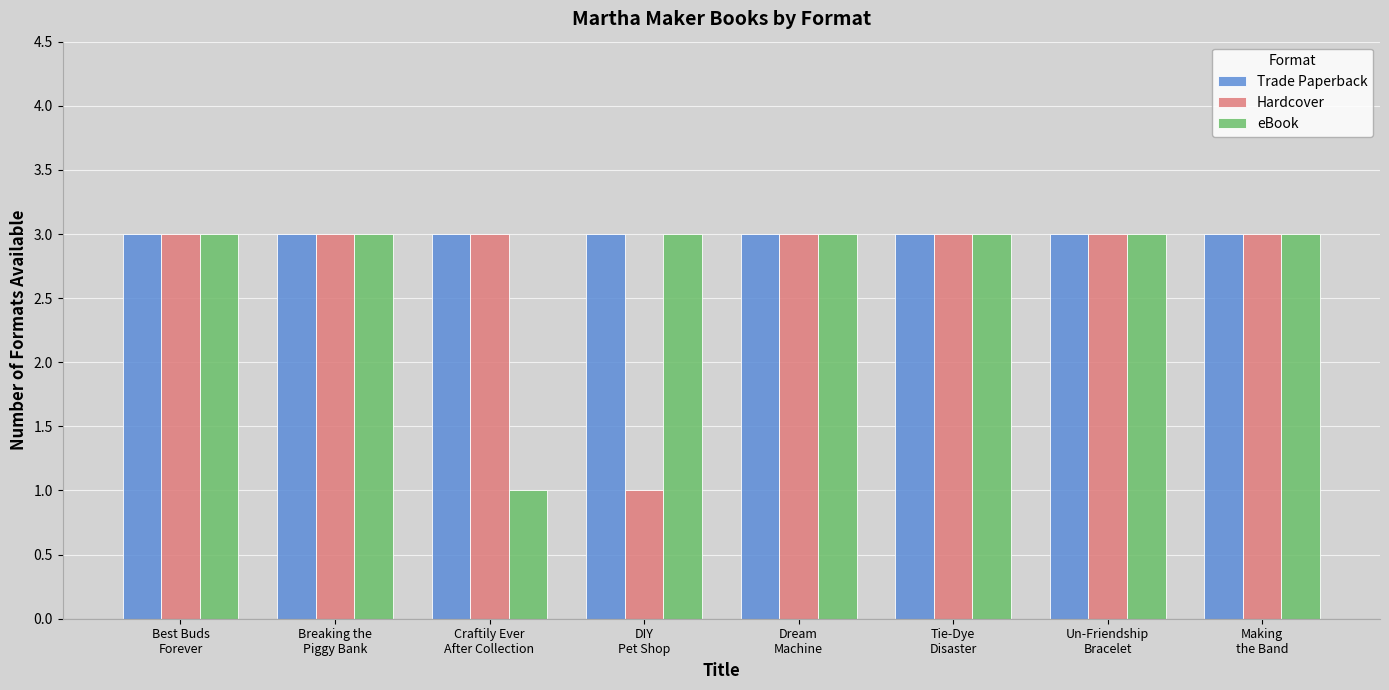

Which series changed the most between Best Buds
Forever and DIY
Pet Shop?

Hardcover